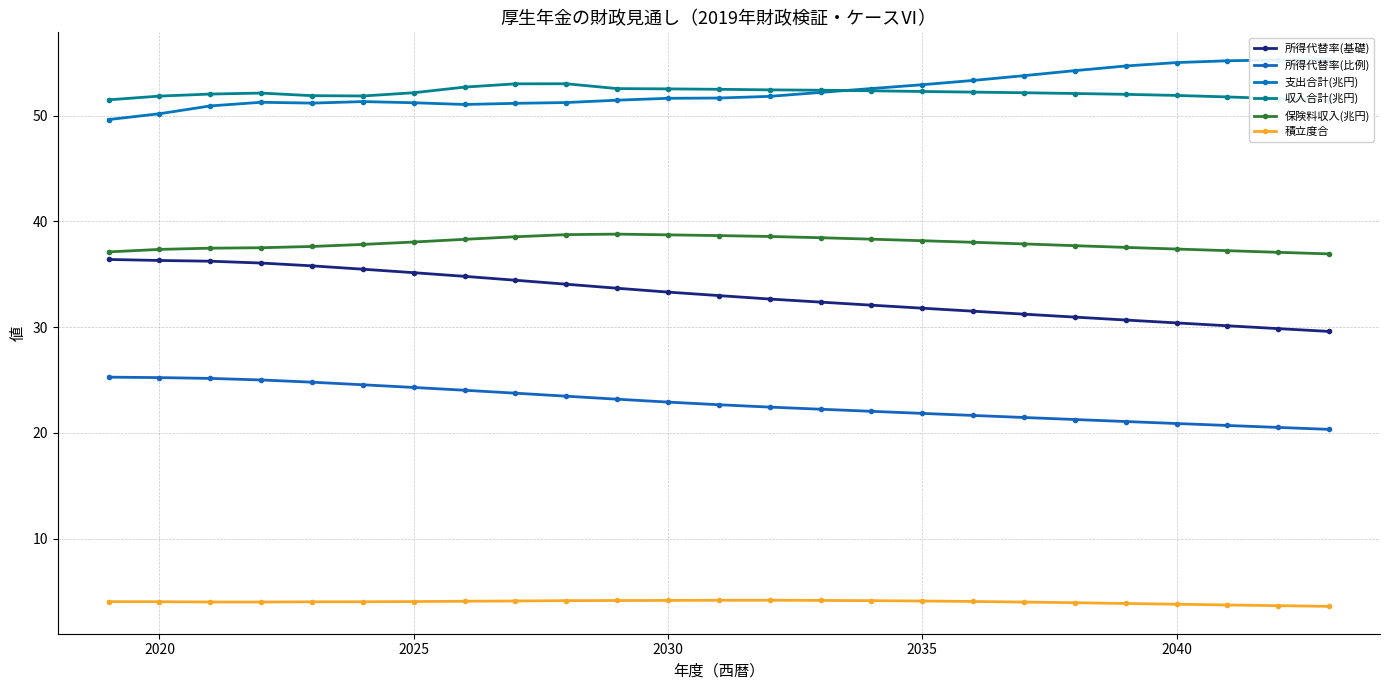

True or false: 保険料収入(兆円) has a value of 37.3 at 2020.

True